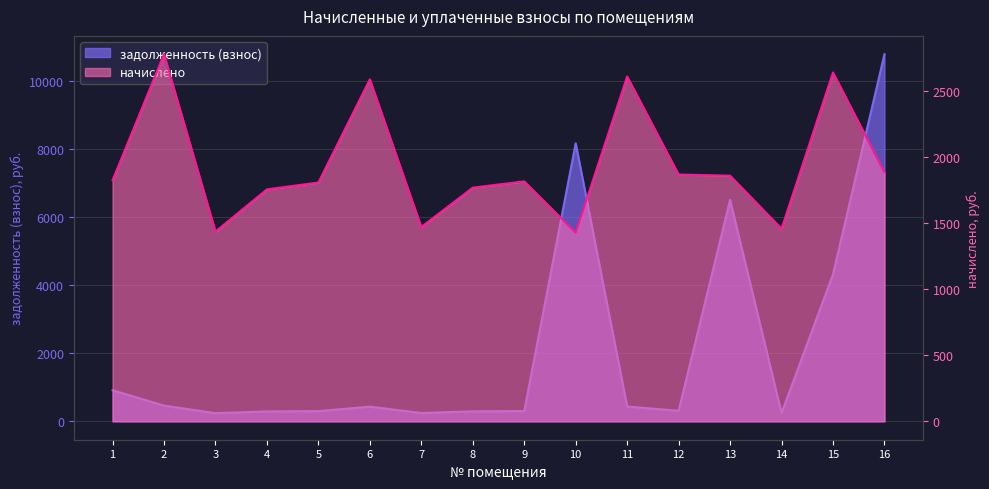

Reading right to left, extract all data points from this chart.

задолженность (взнос): 10779.4	4316.9	243.4	6502.6	311.8	435.6	8164.7	303.1	295.2	245.5	432.0	301.7	293.0	239.8	463.7	914.3
начислено: 1887.8	2643.8	1460.2	1861.9	1870.6	2613.6	1429.9	1818.7	1771.2	1473.1	2592.0	1810.1	1758.2	1438.6	2782.1	1827.4